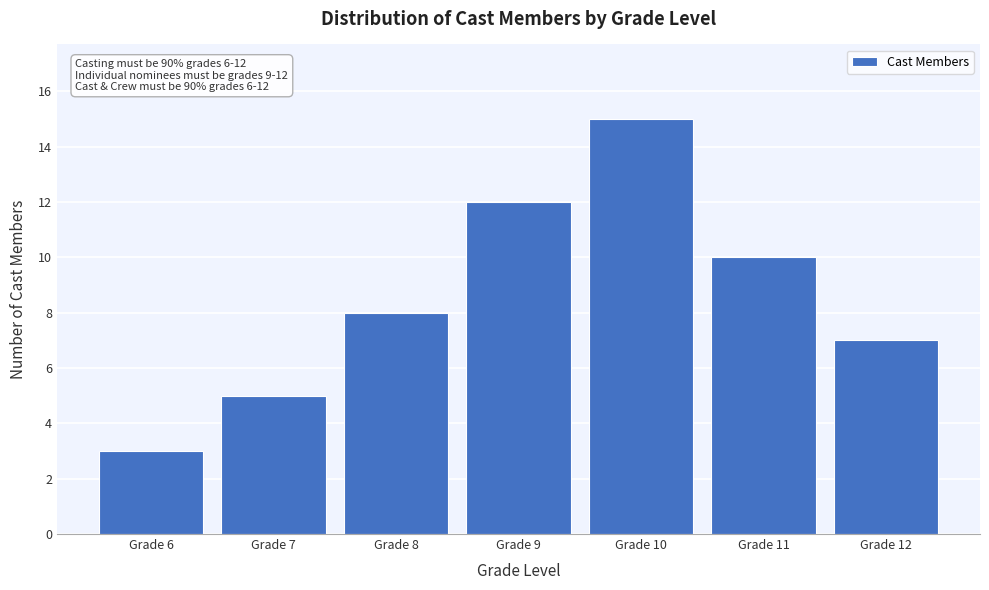

Reading left to right, what are all the values shown in this chart?

Grade 6=3	Grade 7=5	Grade 8=8	Grade 9=12	Grade 10=15	Grade 11=10	Grade 12=7